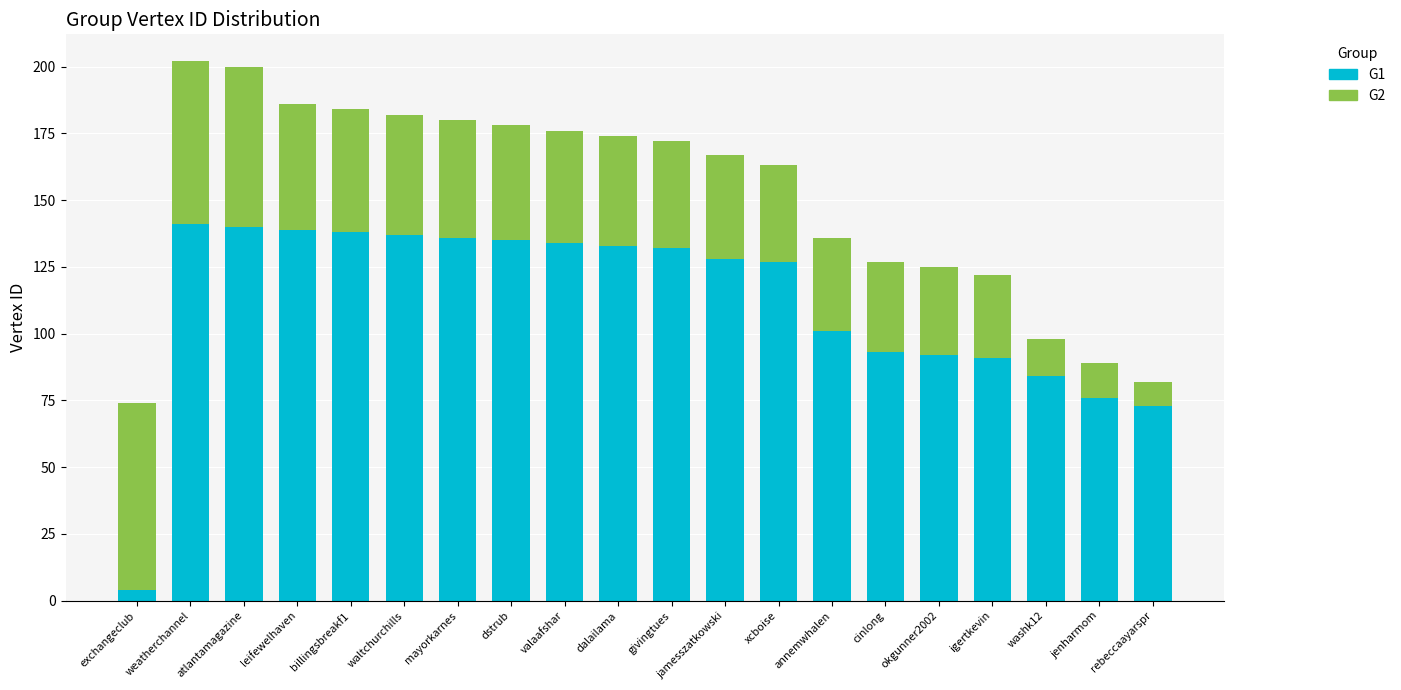

Count the number of data series in this chart.

2